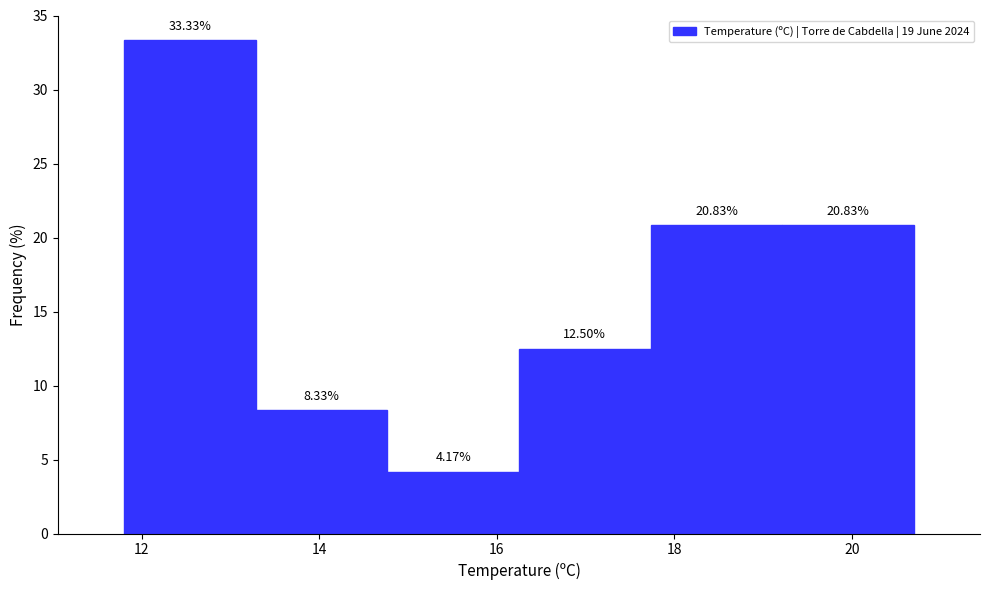

Over which range of the x-axis is the bar tallest?

11.8 to 13.2